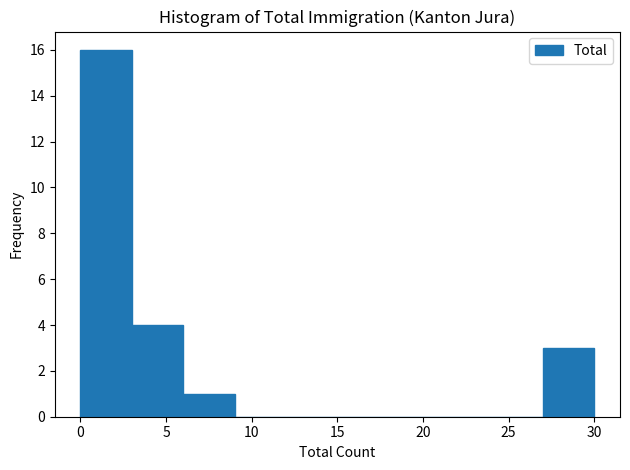

Over which range of the x-axis is the bar tallest?

0 to 3